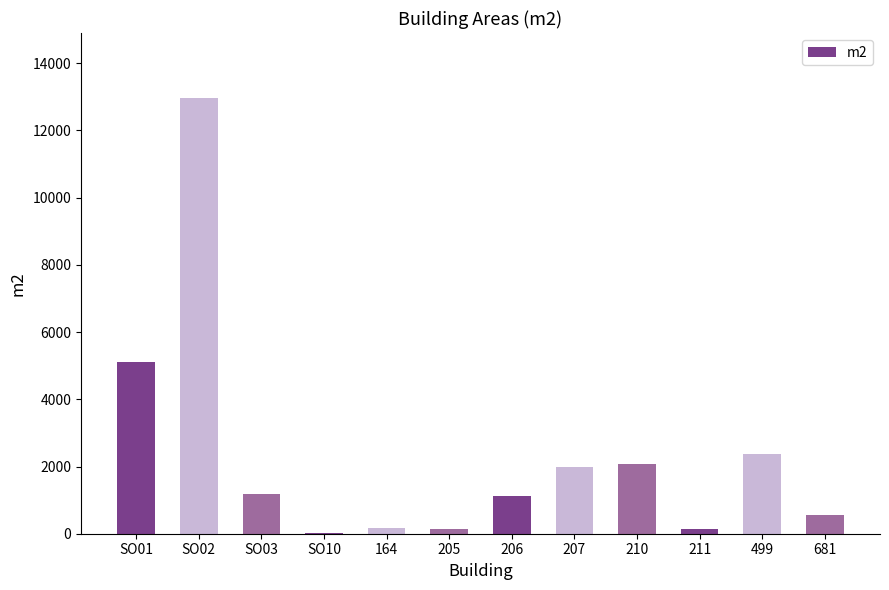

What is the ratio of the value at SO03 to the value at 499?

0.5